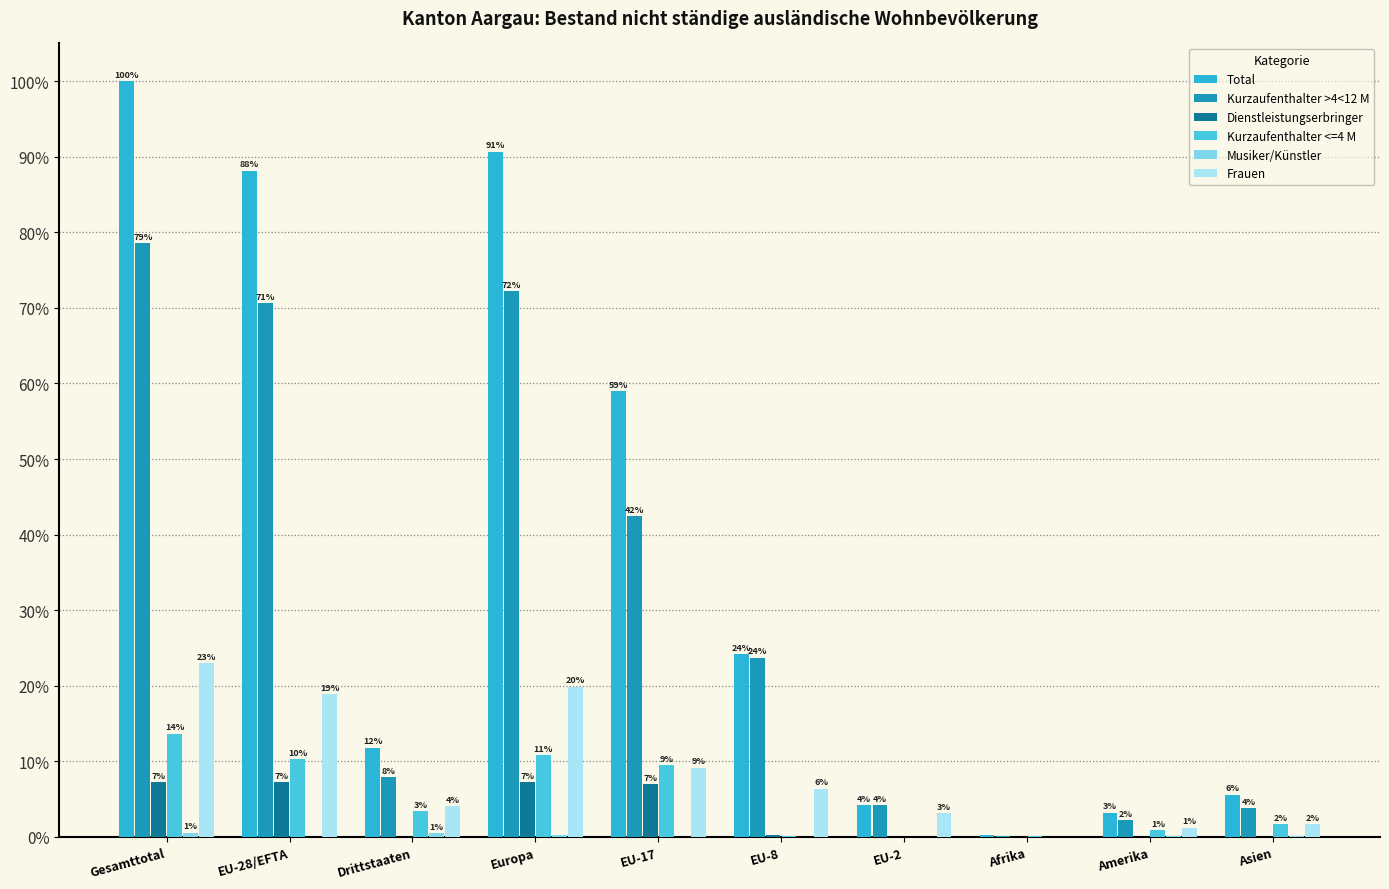

How many groups of bars are there?

10